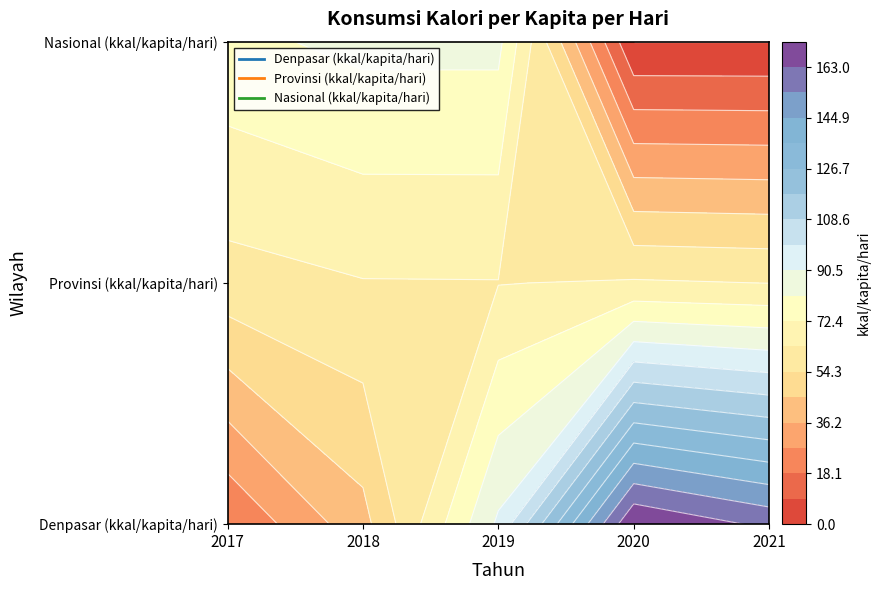

What is the difference between the maximum and minimum values in the Nasional (kkal/kapita/hari) series?

83.9